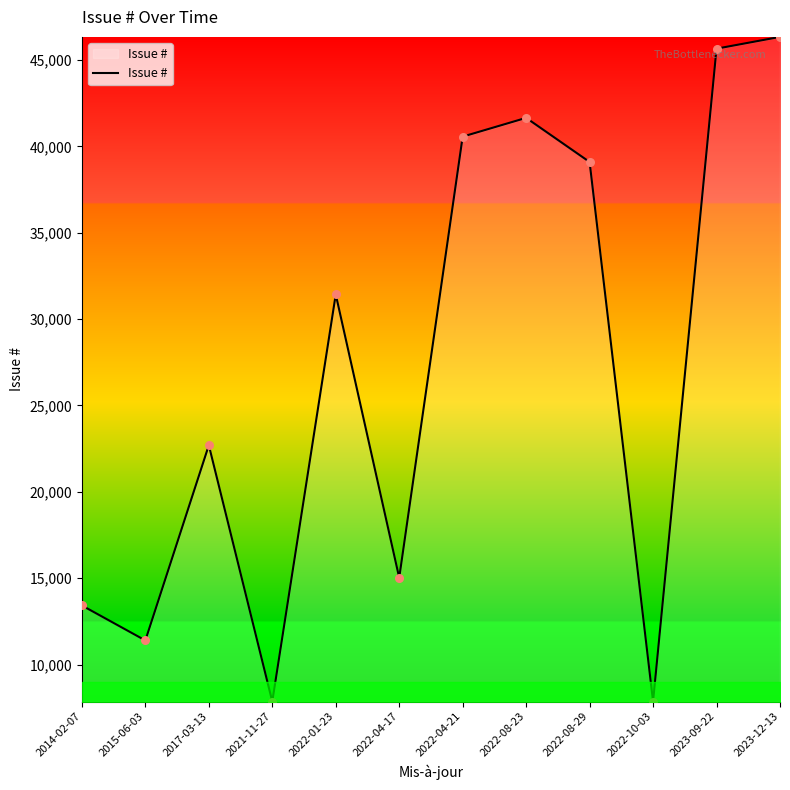

Approximately how many times larger is the value at 2014-02-07 compared to 2023-12-13?

0.3